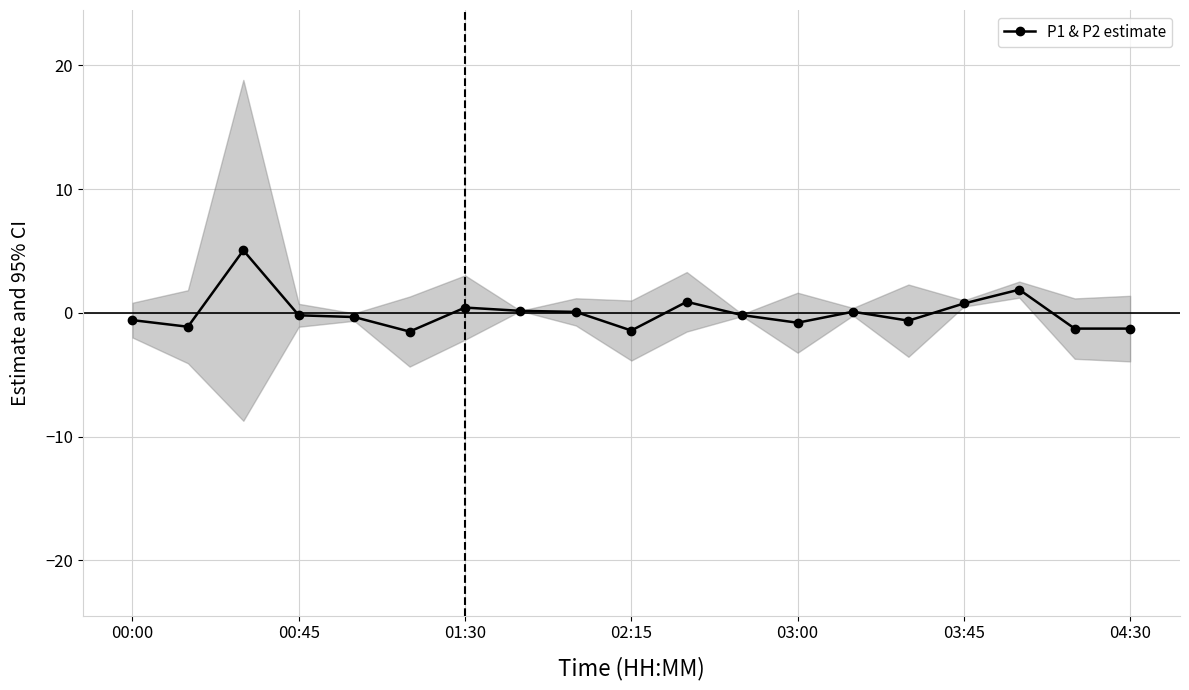

Between 17 and 16, which is larger?

16